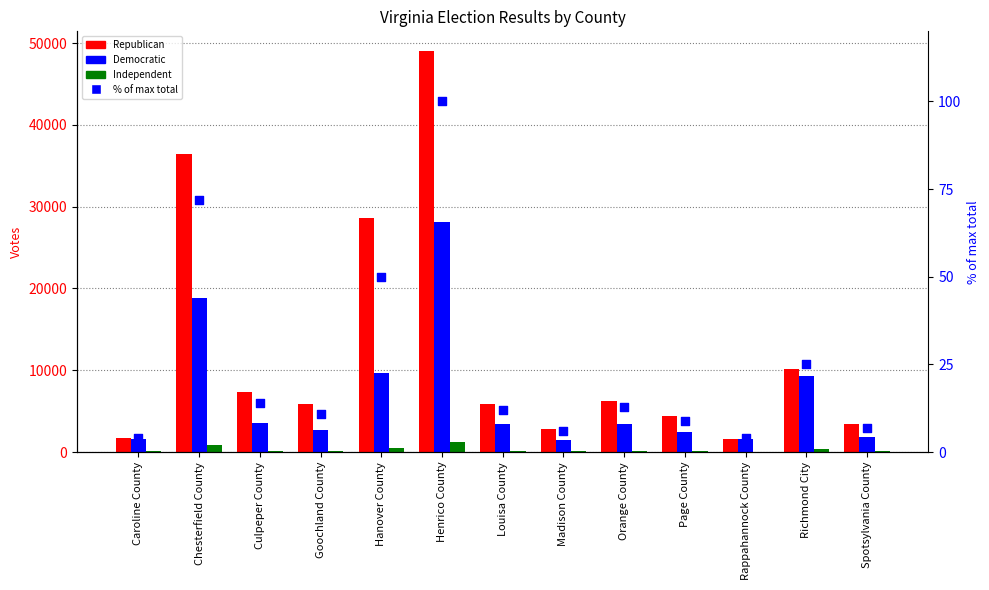

Which series contains the lowest Y value?

% of max total